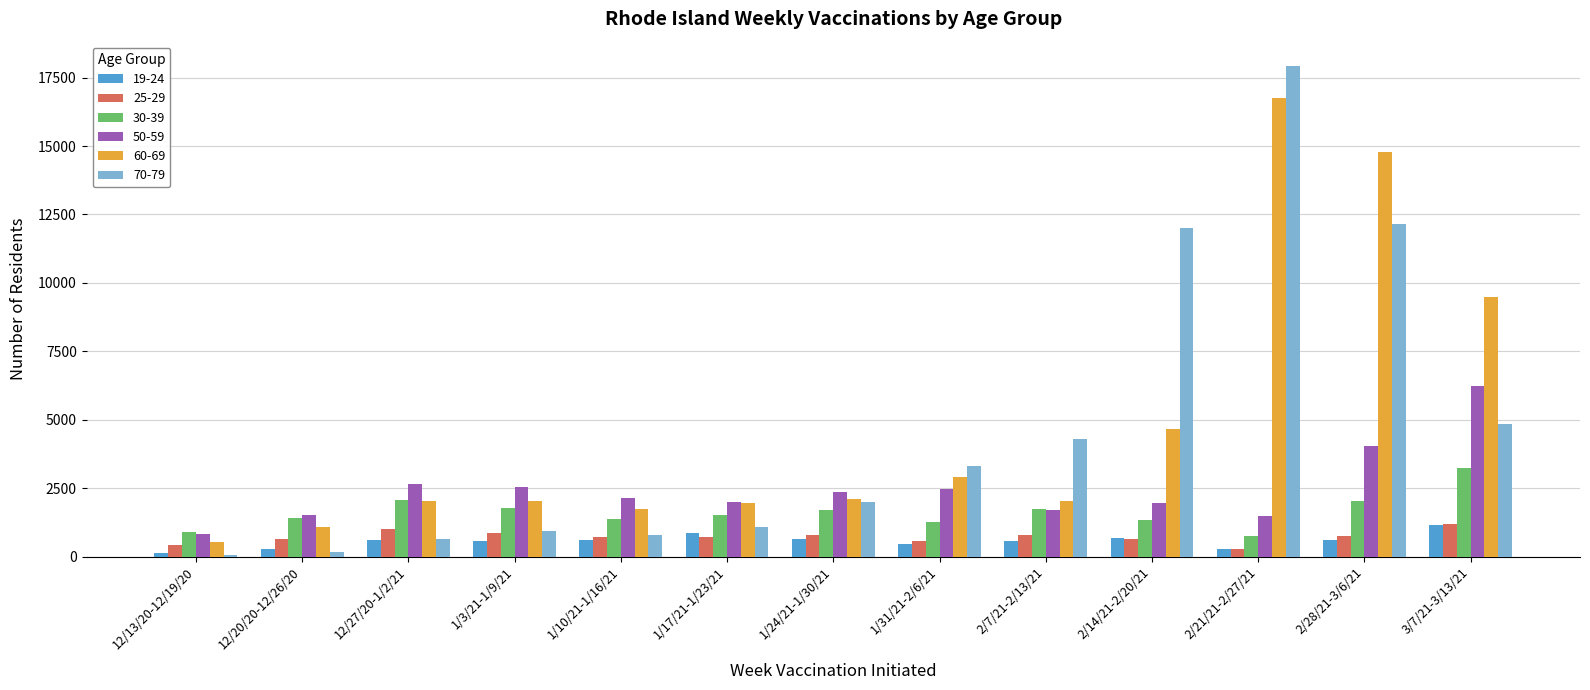

What is the maximum value shown in the chart?

17917